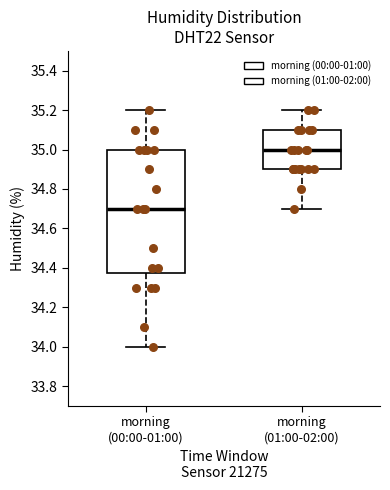

Reading left to right, transcribe this box plot: for each box, give where its median line is, the range the box spans, and where its two whiskers end, as read against the y-axis. The values are not printed on the chart, so give them approximately, as read against the axis.

morning (00:00-01:00): median 34.70, box 34.38 to 35.00, whiskers 34.00 to 35.20
morning (01:00-02:00): median 35.00, box 34.90 to 35.10, whiskers 34.70 to 35.20